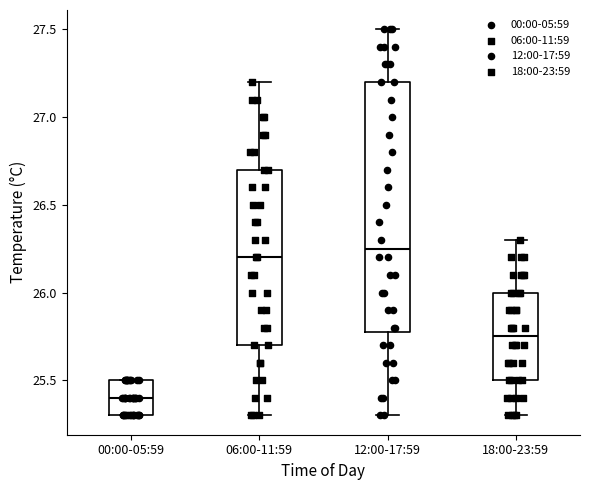

Where does the median line of the box for 18:00-23:59 sit on the y-axis? The values are not printed on the chart, so give them approximately, as read against the axis.

25.75